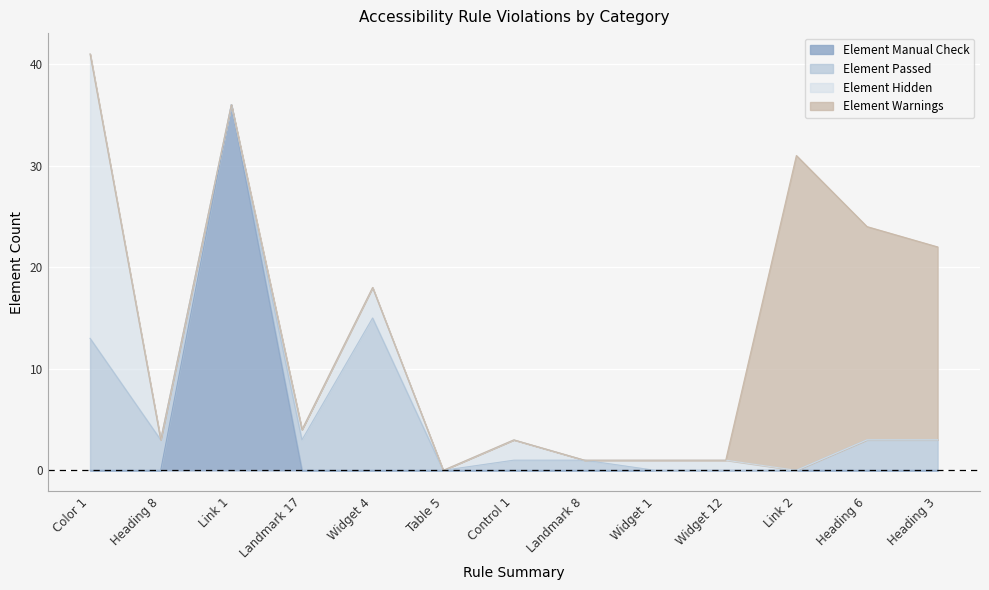

Rank the series at Landmark 8 from lowest to highest value.

Element Manual Check, Element Hidden, Element Warnings, Element Passed